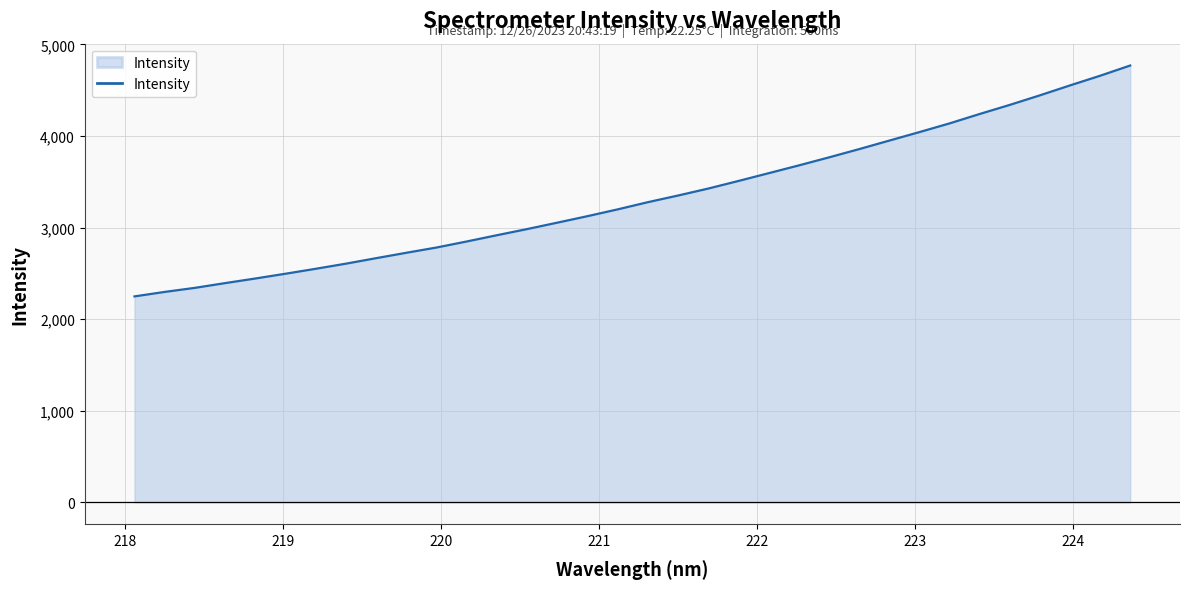

What is the difference between the maximum and minimum values?

2521.2